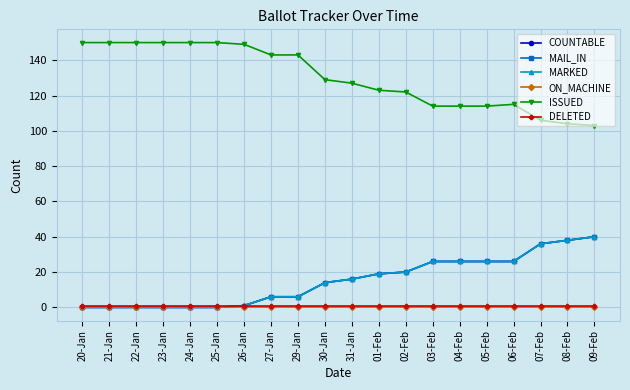

Does the chart have visible grid lines?

Yes